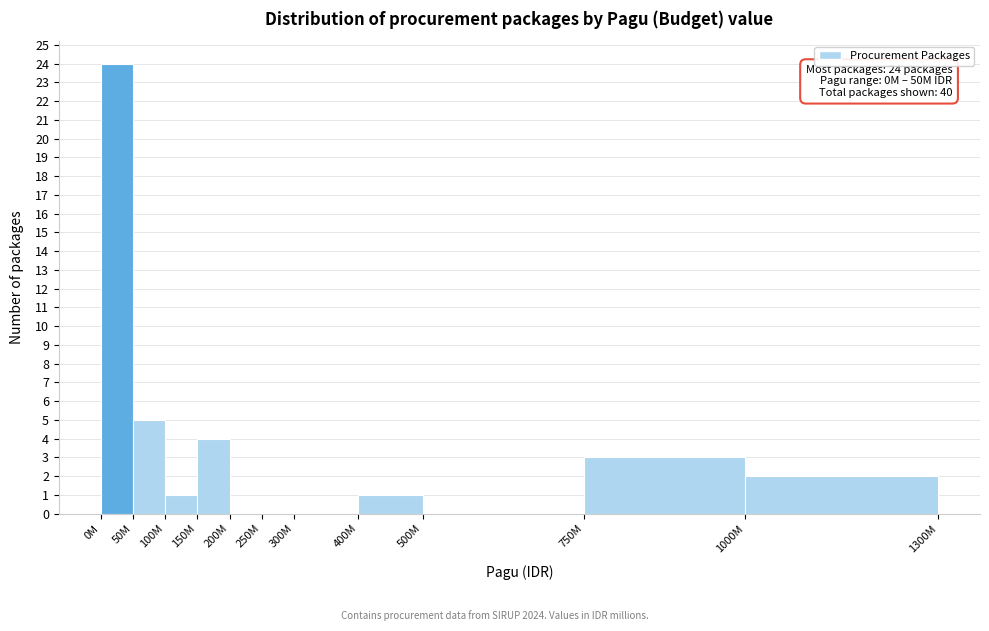

Reading left to right, list all the values displayed in this chart.

0M=24	50M=5	100M=1	150M=4	200M=0	250M=0	300M=0	400M=1	500M=0	750M=3	1000M=2